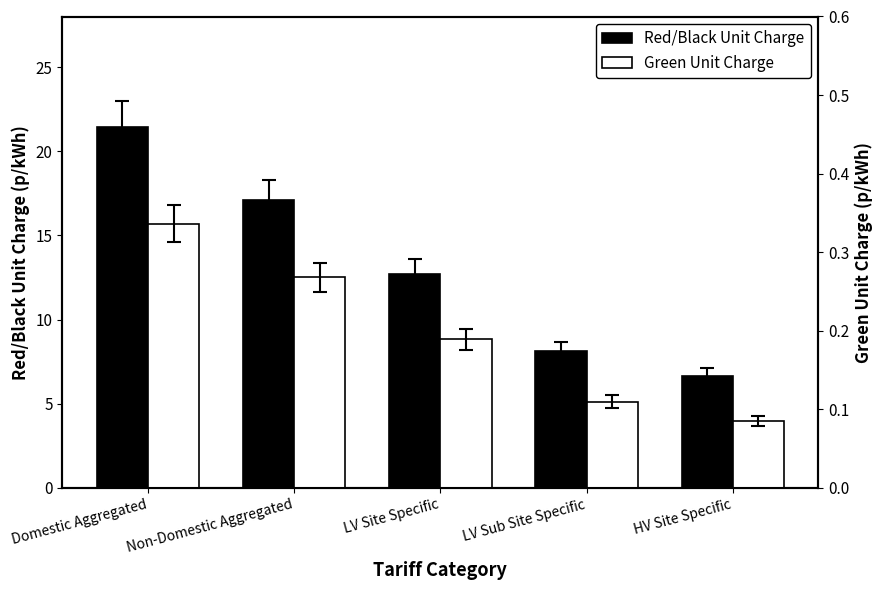

Where is Green Unit Charge nearest to the value 0?

HV Site Specific